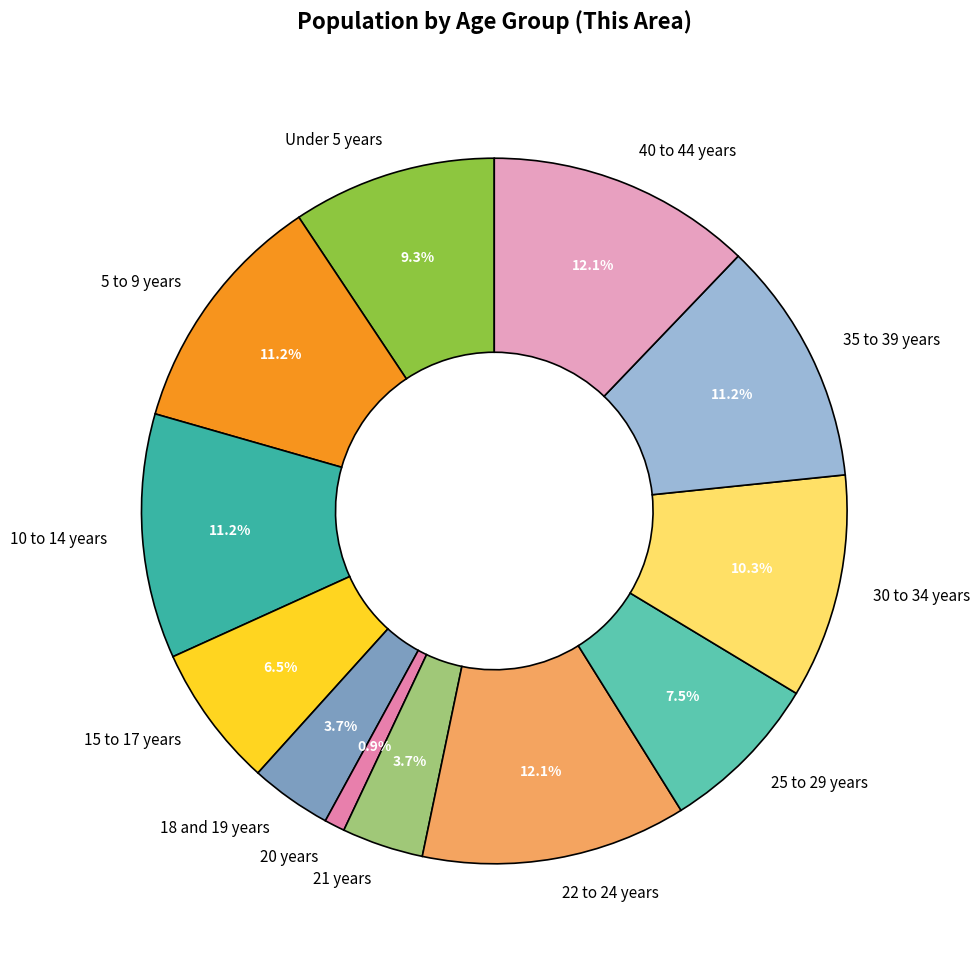

Which slice is the smallest?

20 years